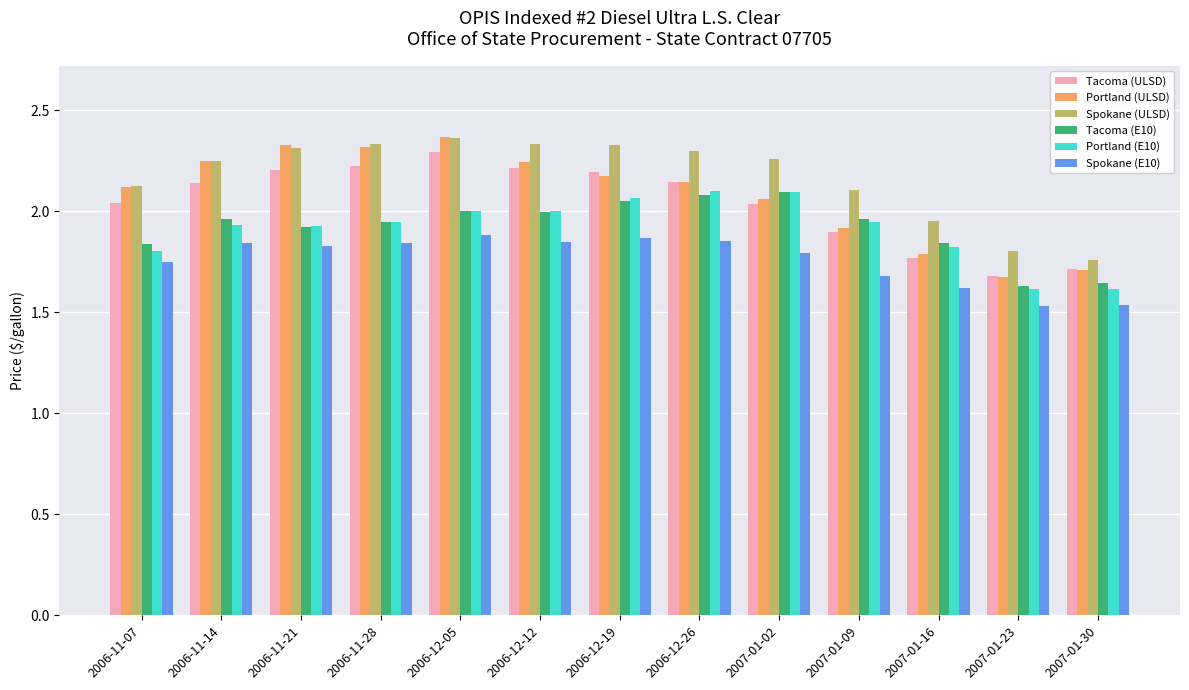

How many bars are there in each group?

6